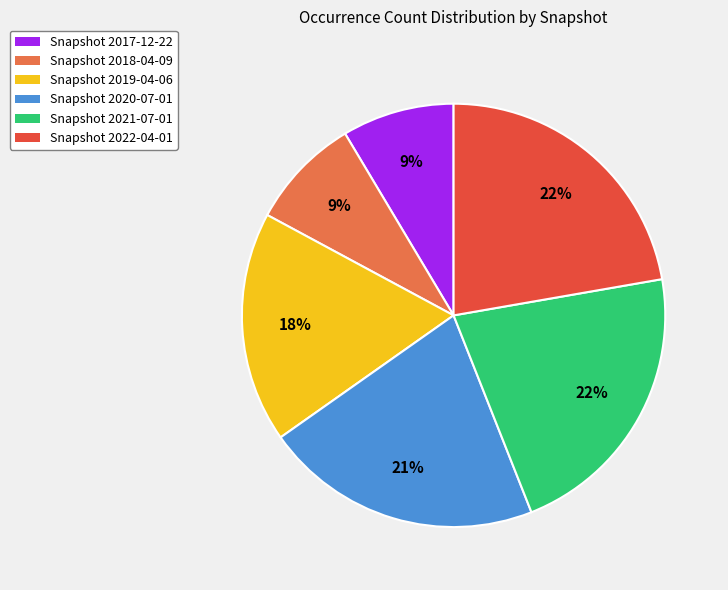

To the nearest percent, what is the average slice percentage?

17%